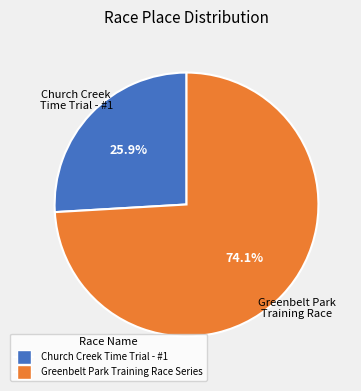

To the nearest percent, what is the difference between the Church Creek Time Trial - #1 and Greenbelt Park Training Race Series slice percentages?

48%